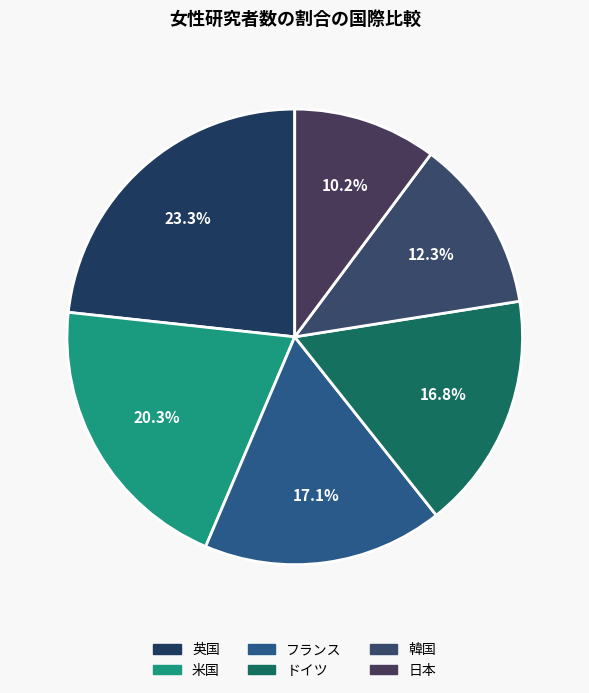

Is the sum of フランス and ドイツ greater than half?

No